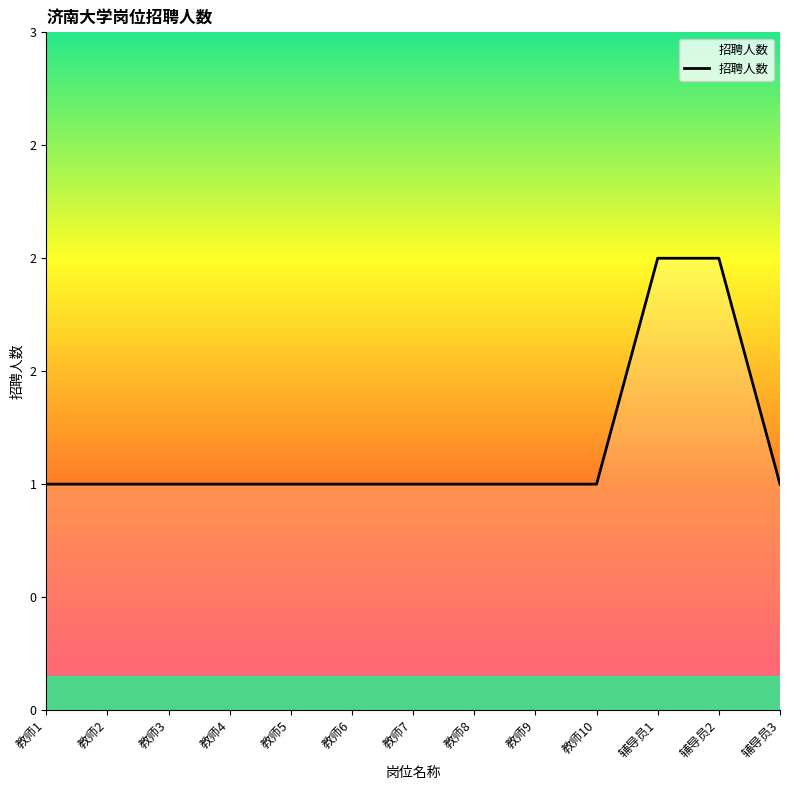

What is the sum of all values?

15